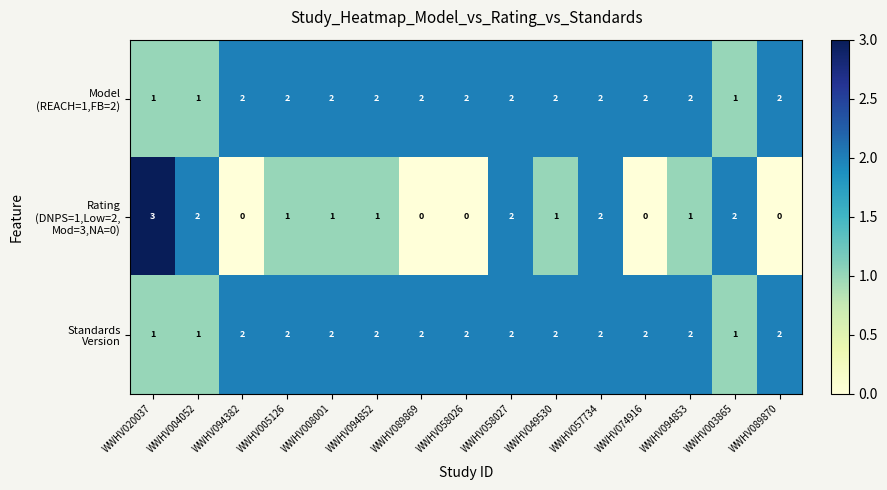

What is the greatest value displayed?

3